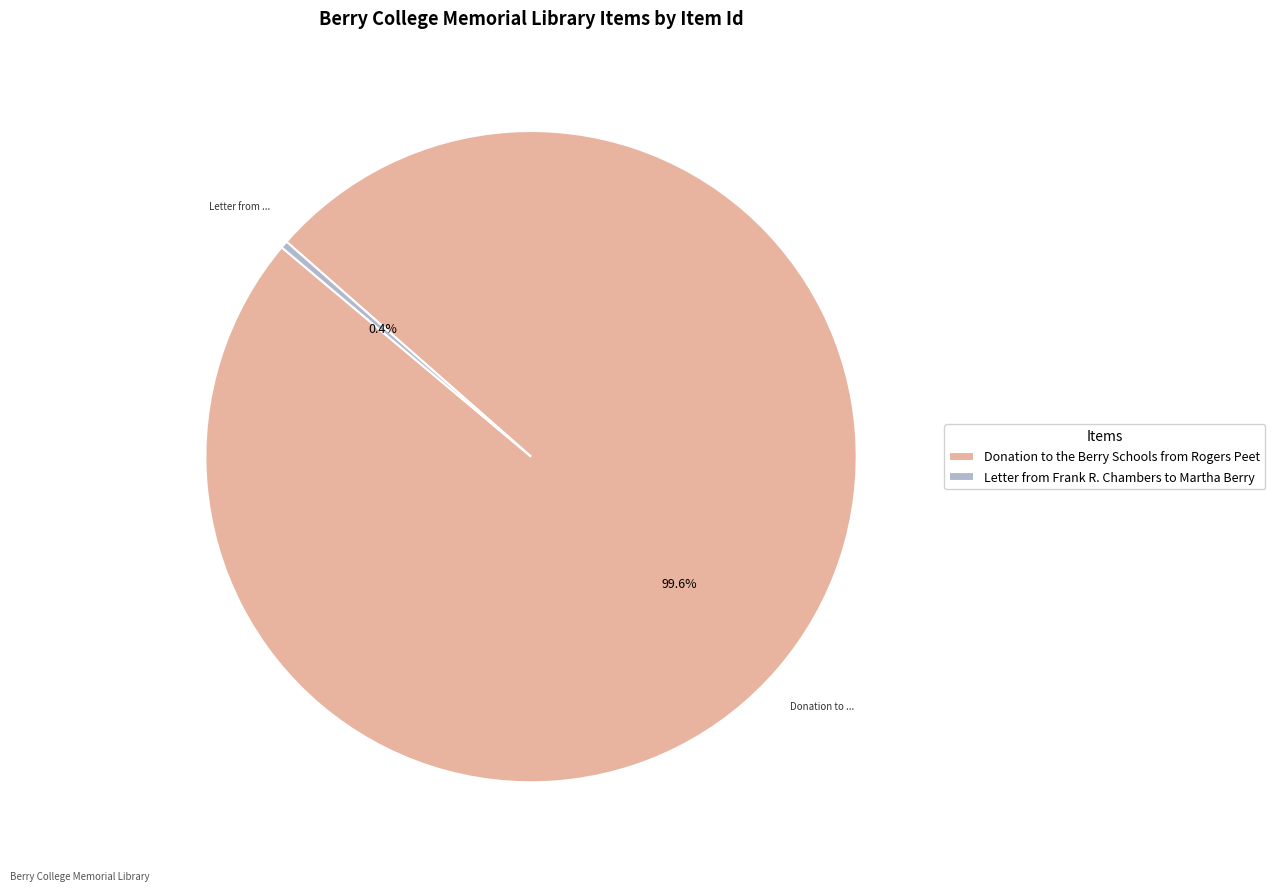

Combined, do Letter from Frank R. Chambers to Martha Berry and Donation to the Berry Schools from Rogers Peet account for over 50%?

Yes